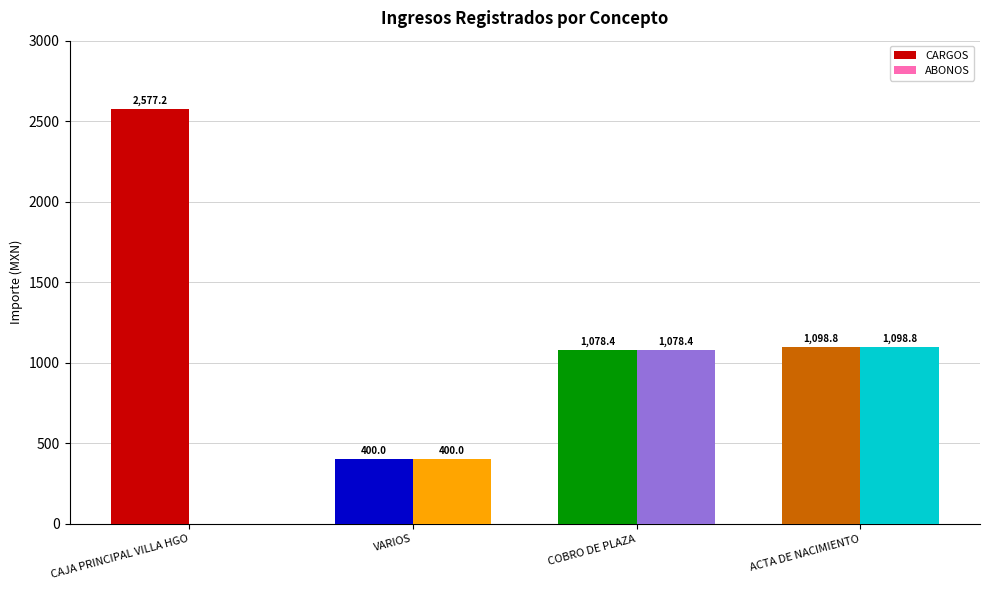

Are the bars horizontal?

No